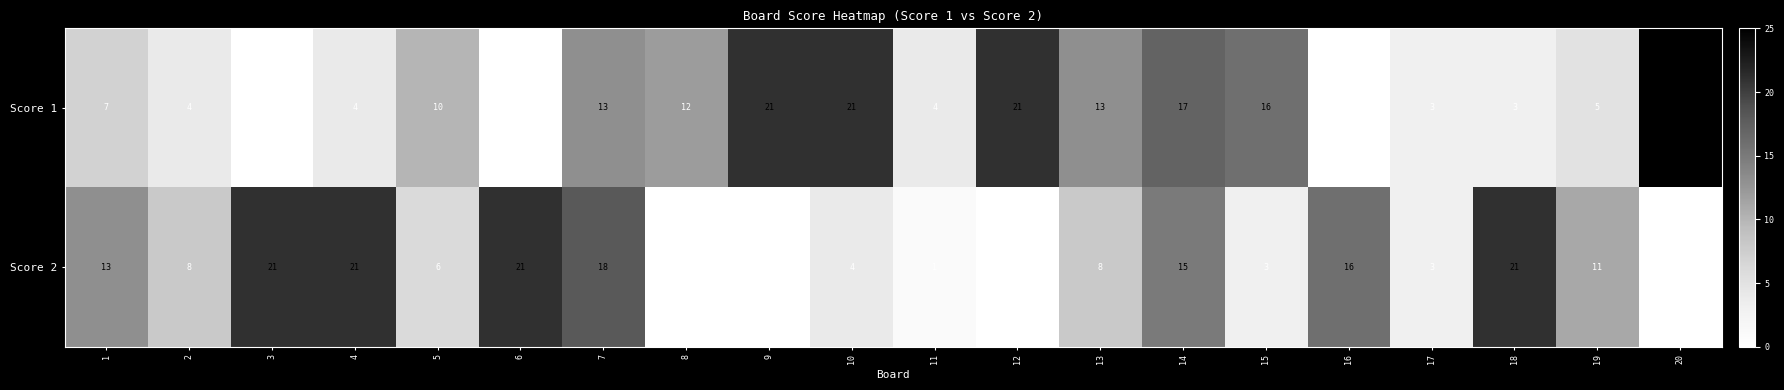

Rank the series by their average value, from lowest to highest.

Score 2, Score 1